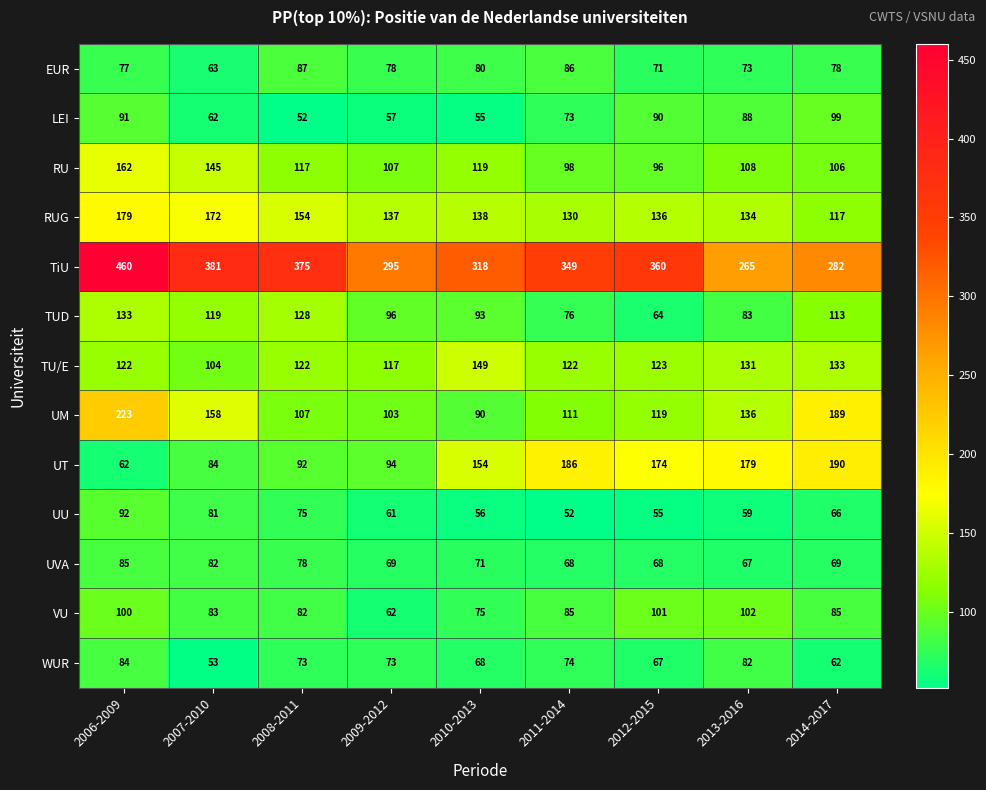

True or false: TU/E has a value of 122 at 2008-2011.

True